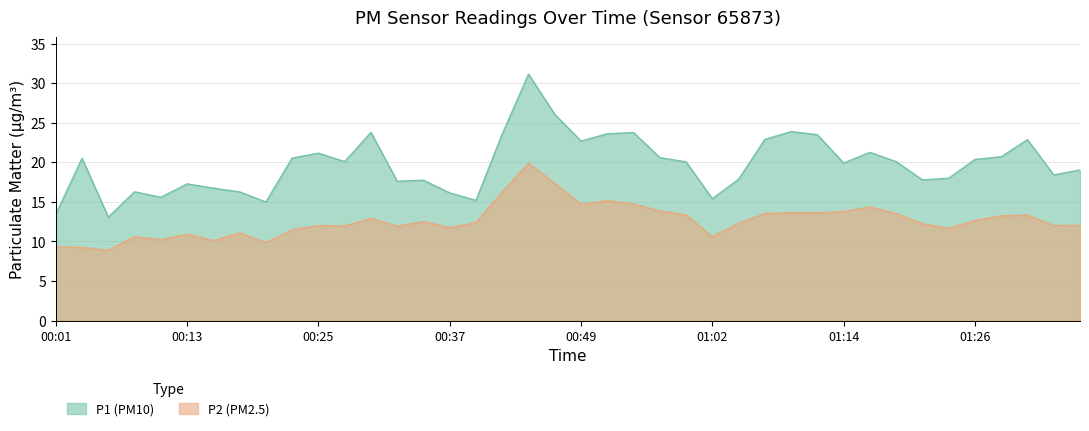

Which series has the largest range (max minus min)?

P1 (PM10)